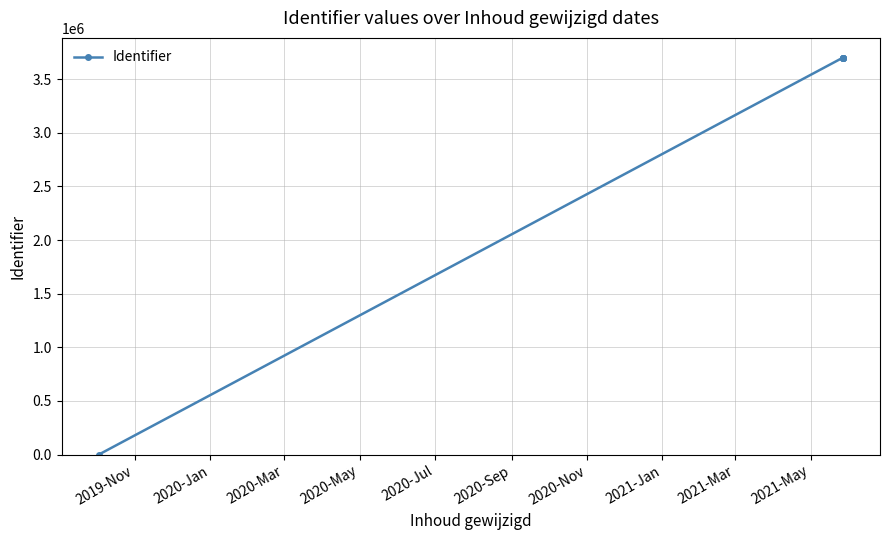

How many values are below 3700330?

3